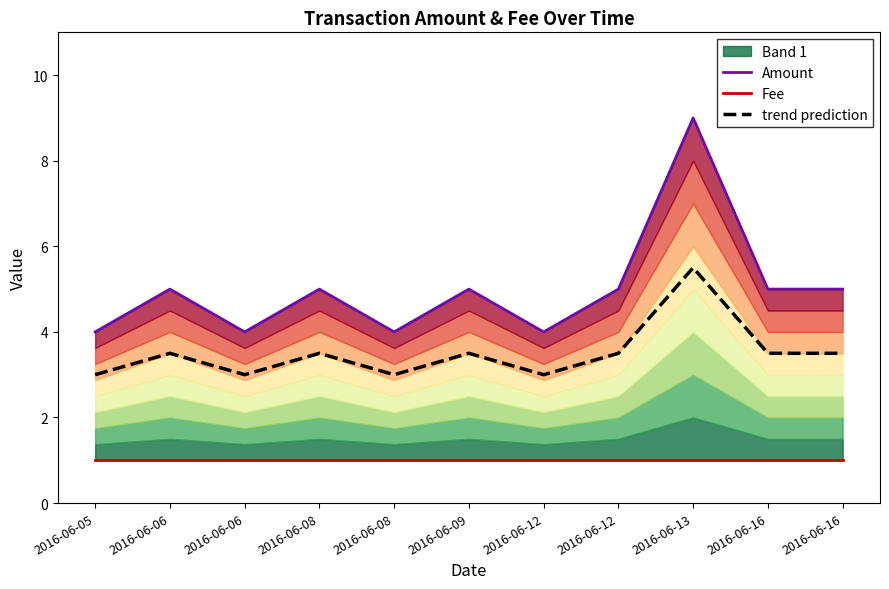

Is the value of trend prediction at 2016-06-12 greater than the value of Amount at 2016-06-16?

No